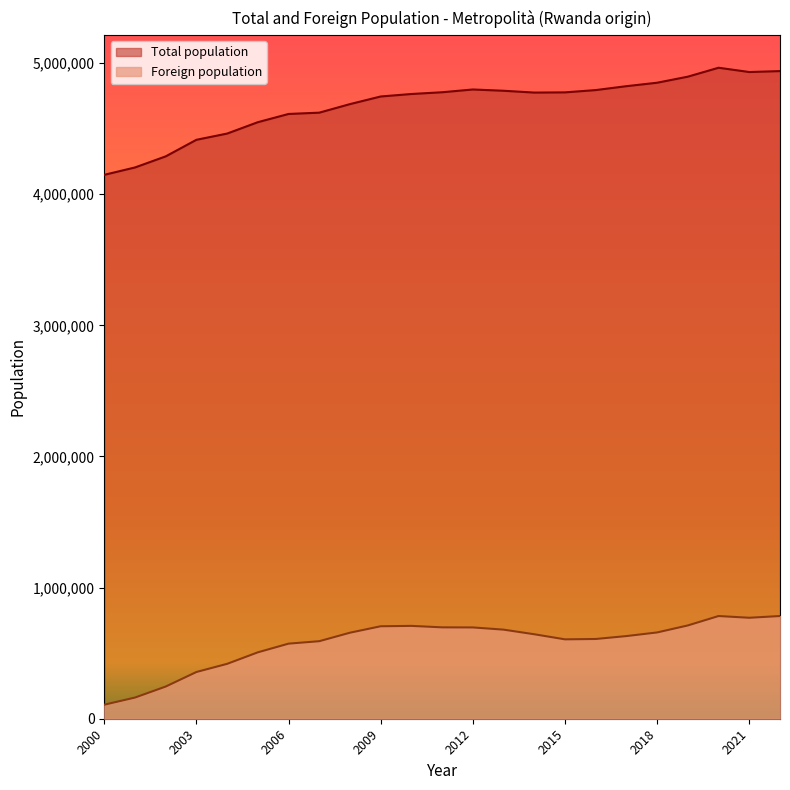

Which series changed the most between 2012 and 2003?

Total population